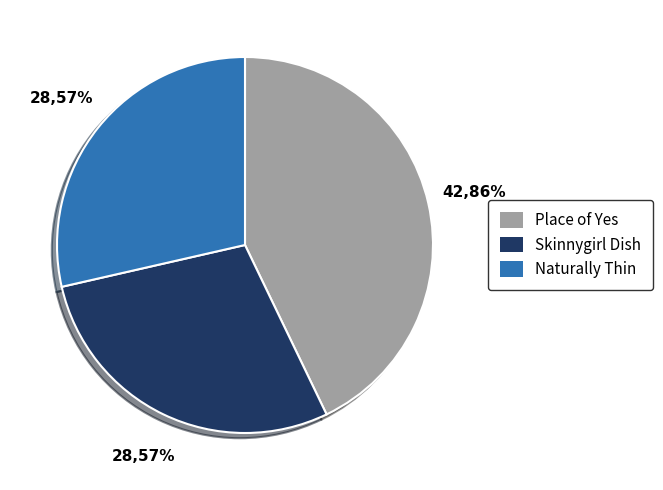

How many slices are in this pie chart?

3